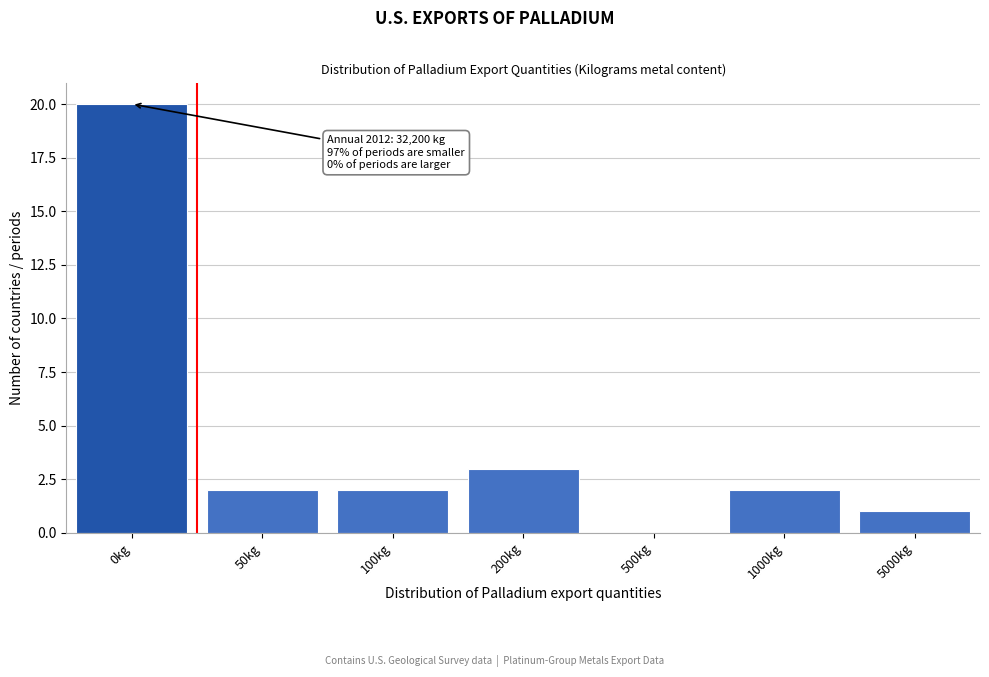

Reading left to right, list all the values displayed in this chart.

0kg=20	50kg=2	100kg=2	200kg=3	500kg=0	1000kg=2	5000kg=1